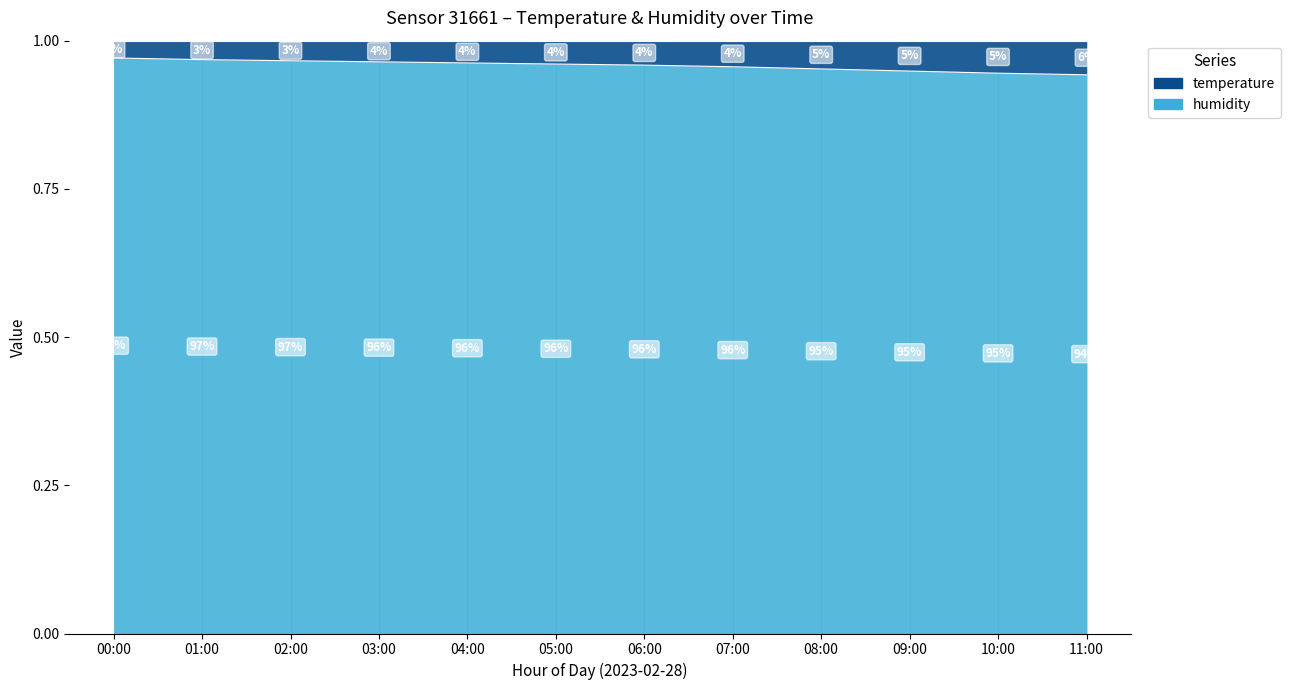

What is the minimum value shown in the chart?

0.9